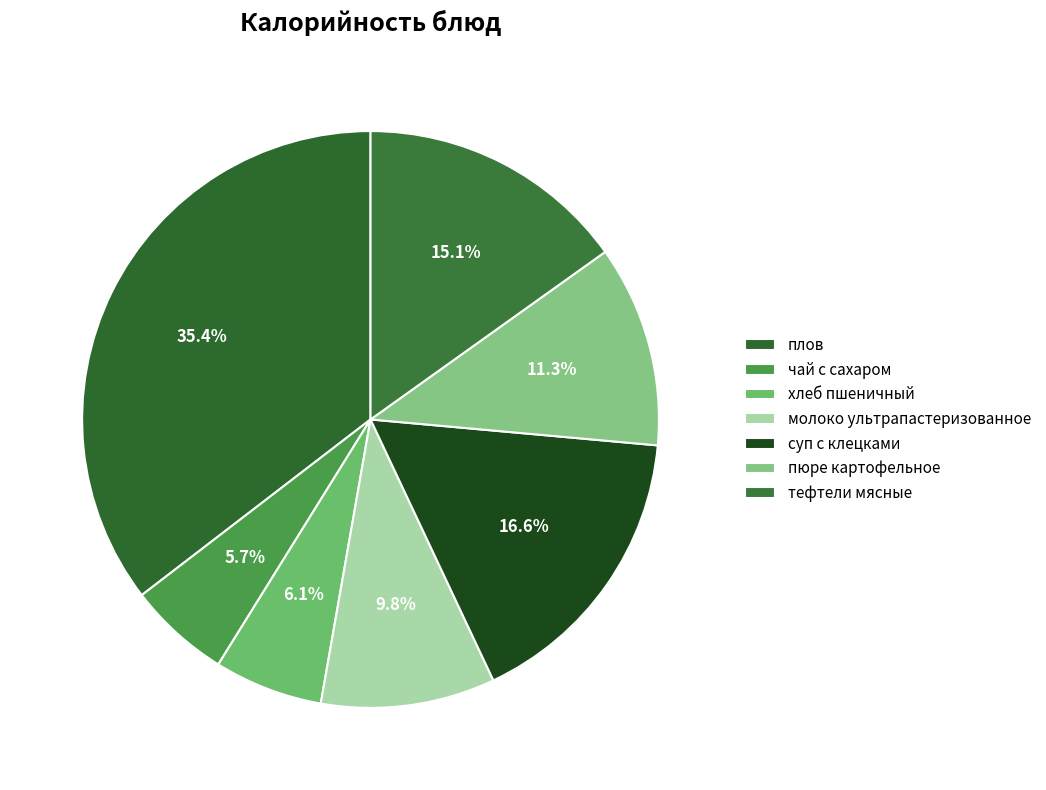

Is there a majority slice in this chart?

No